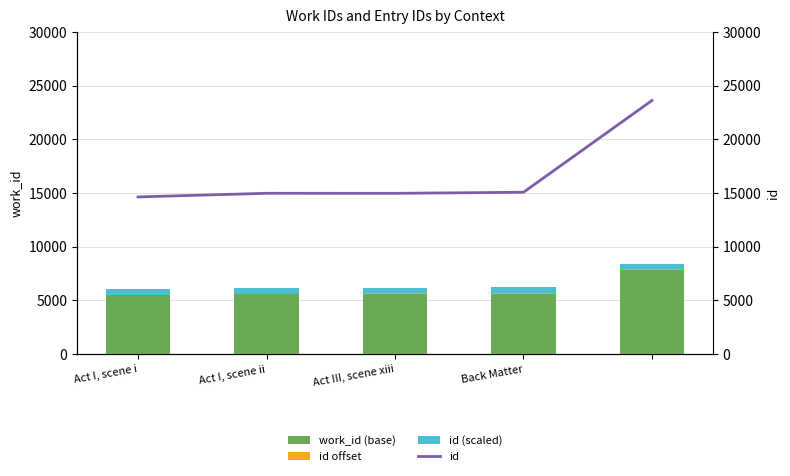

What is the difference between the id offset values at Act I, scene i and 4?

20